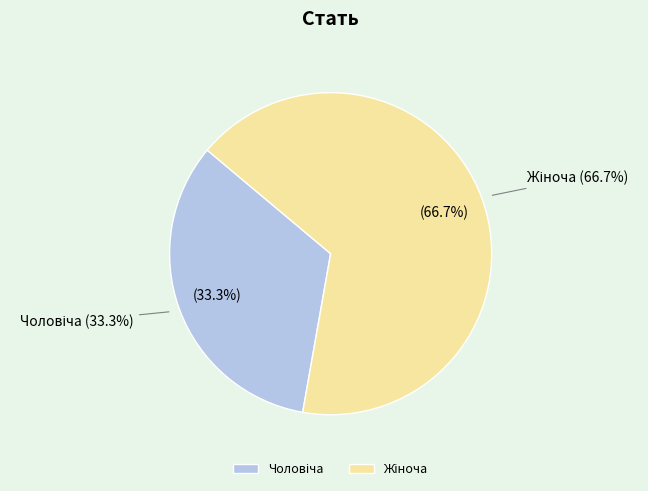

Is it true that Чоловіча is 22% of the pie?

False